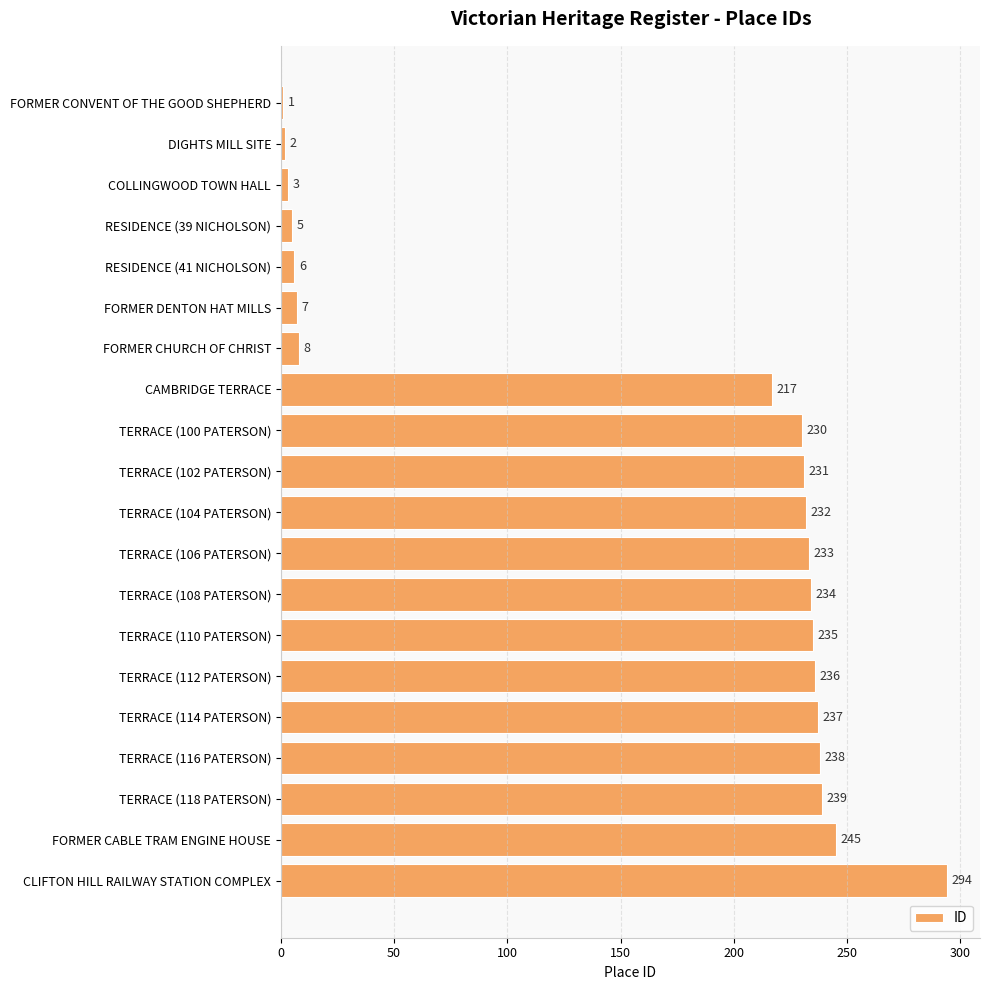

At which label is the value closest to 147?

CAMBRIDGE TERRACE